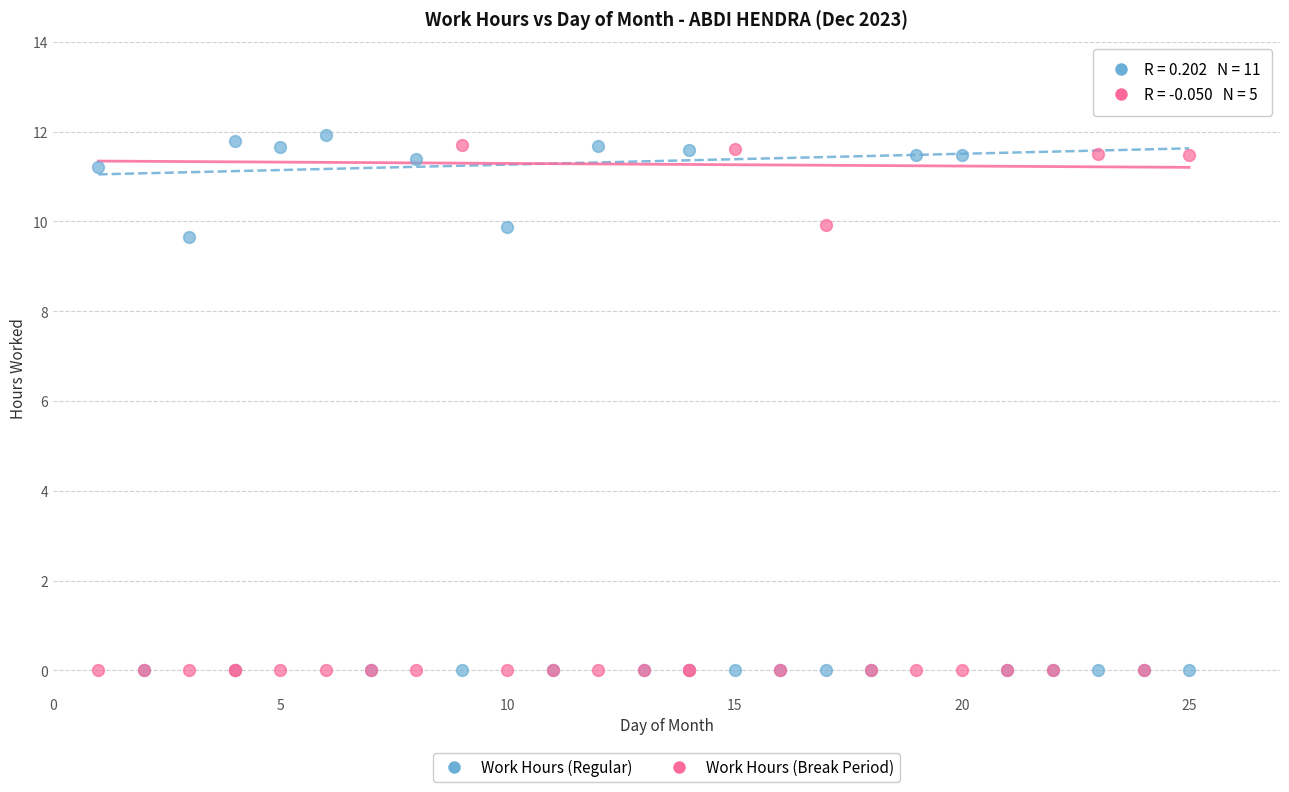

What are all the series names shown in the legend?

Work Hours (Regular), Work Hours (Break Period)